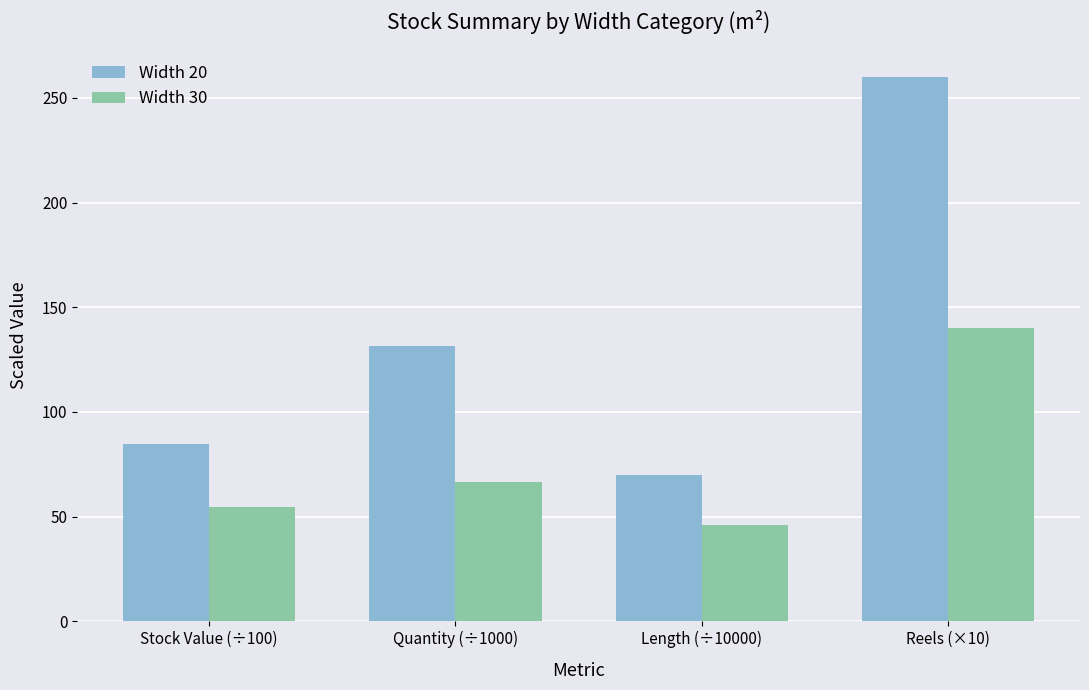

At which label does Width 20 first exceed 131?

Quantity (÷1000)